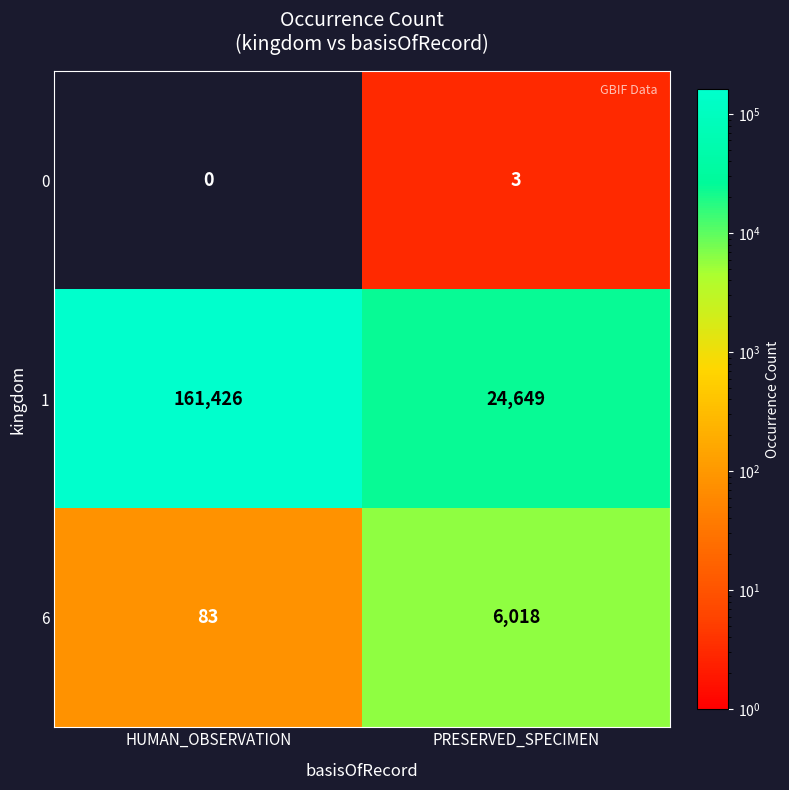

Is the value of 6 at PRESERVED_SPECIMEN greater than the value of 1 at HUMAN_OBSERVATION?

No